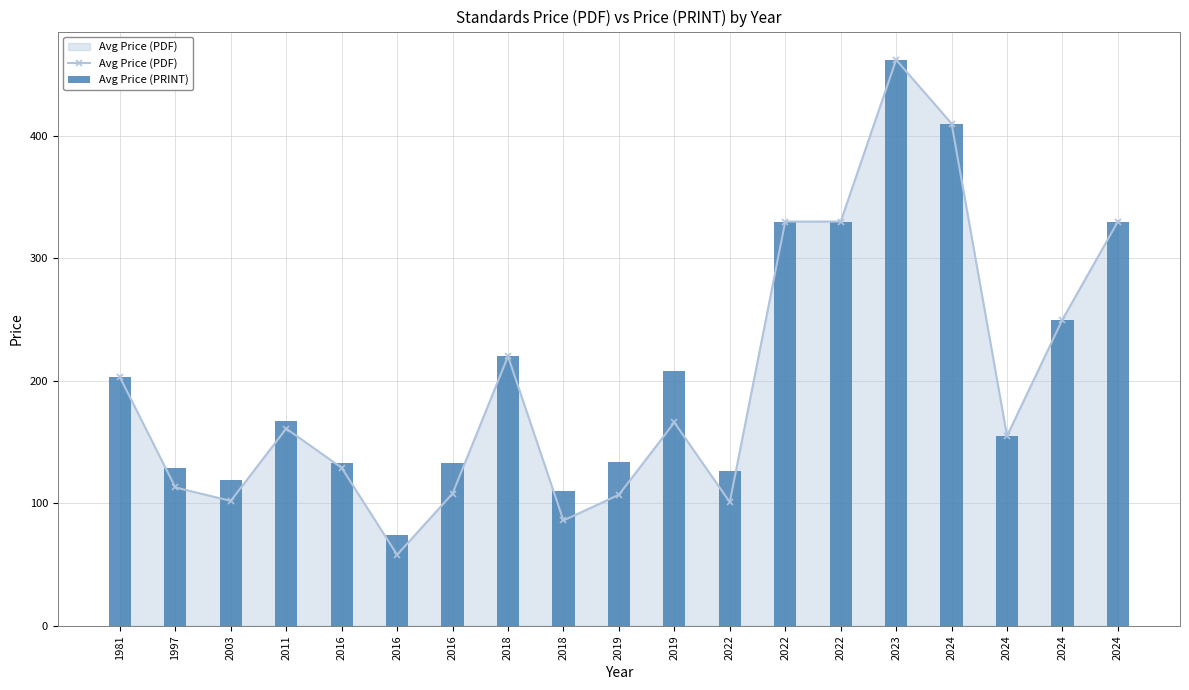

Is the value of Avg Price (PRINT) at 1997 greater than the value of Avg Price (PDF) at 2022?

Yes